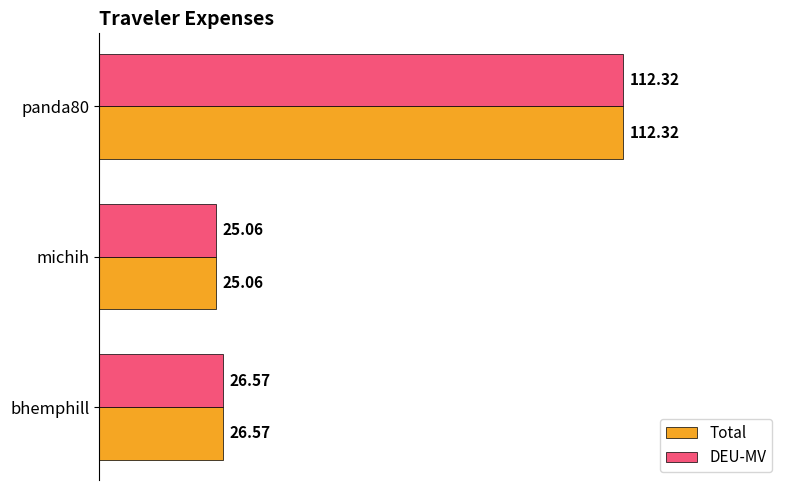

List the labels in order of Total value, largest first.

panda80, bhemphill, michih